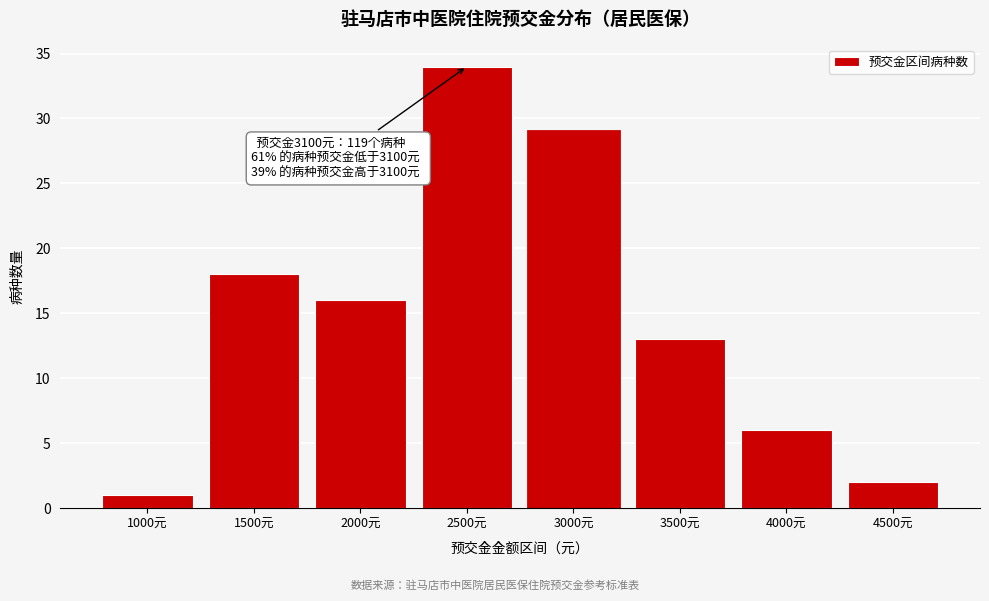

Reading left to right, extract all data points from this chart.

1000元=1	1500元=18	2000元=16	2500元=34	3000元=29	3500元=13	4000元=6	4500元=2